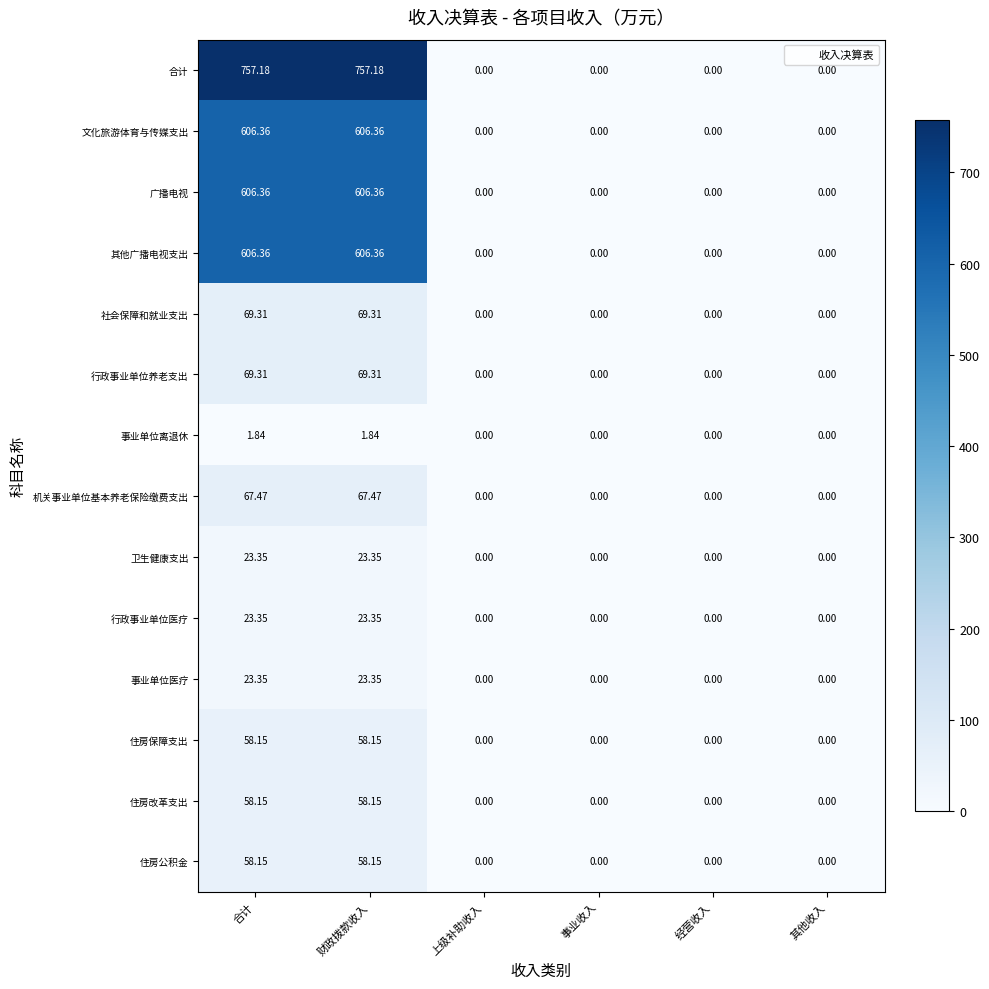

Which series has the largest total across all categories?

合计